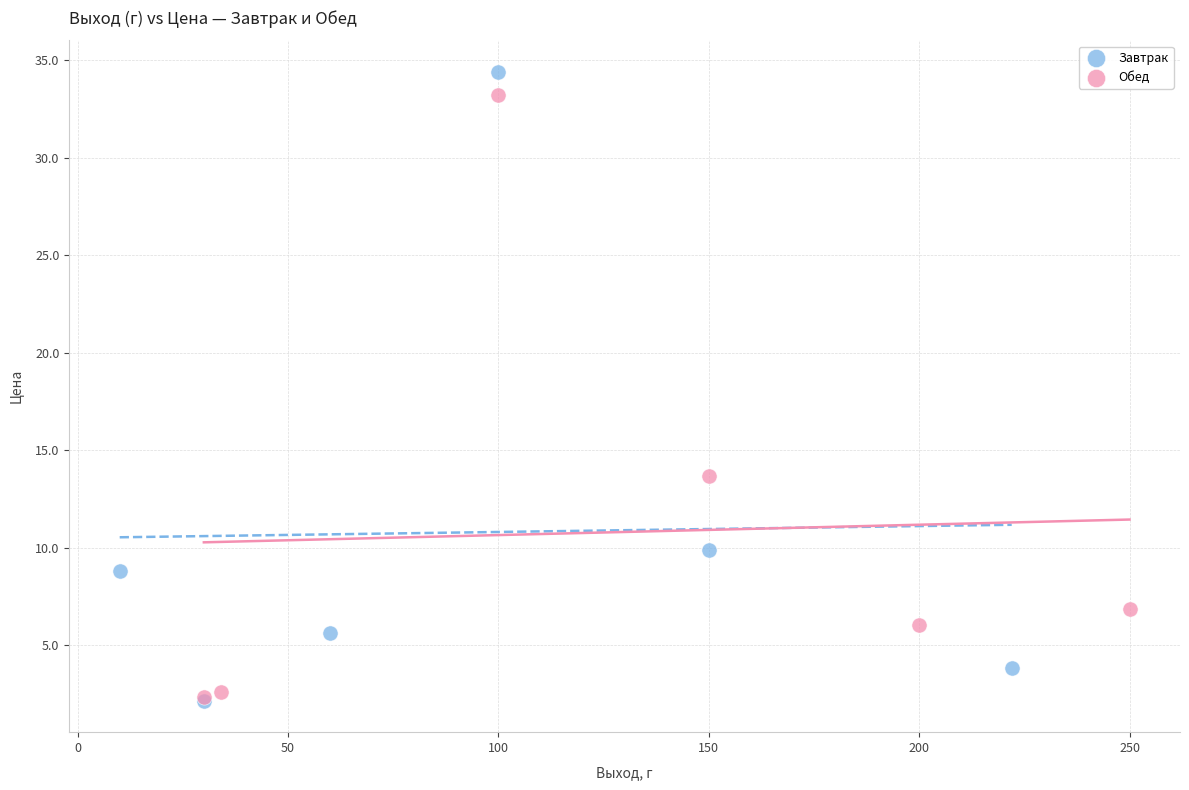

What are all the series names shown in the legend?

Завтрак, Обед